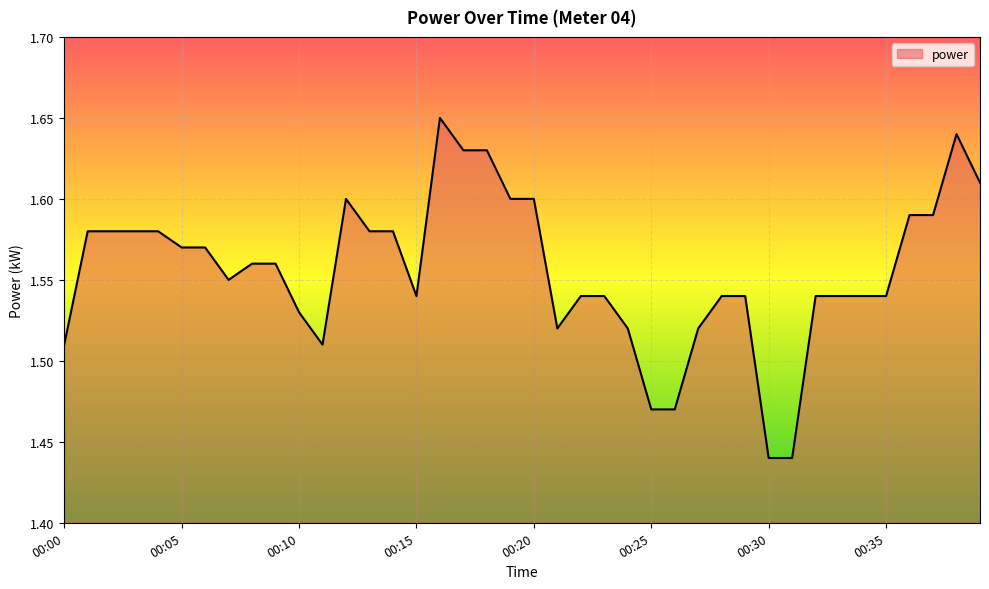

How many lines are shown in the chart?

1